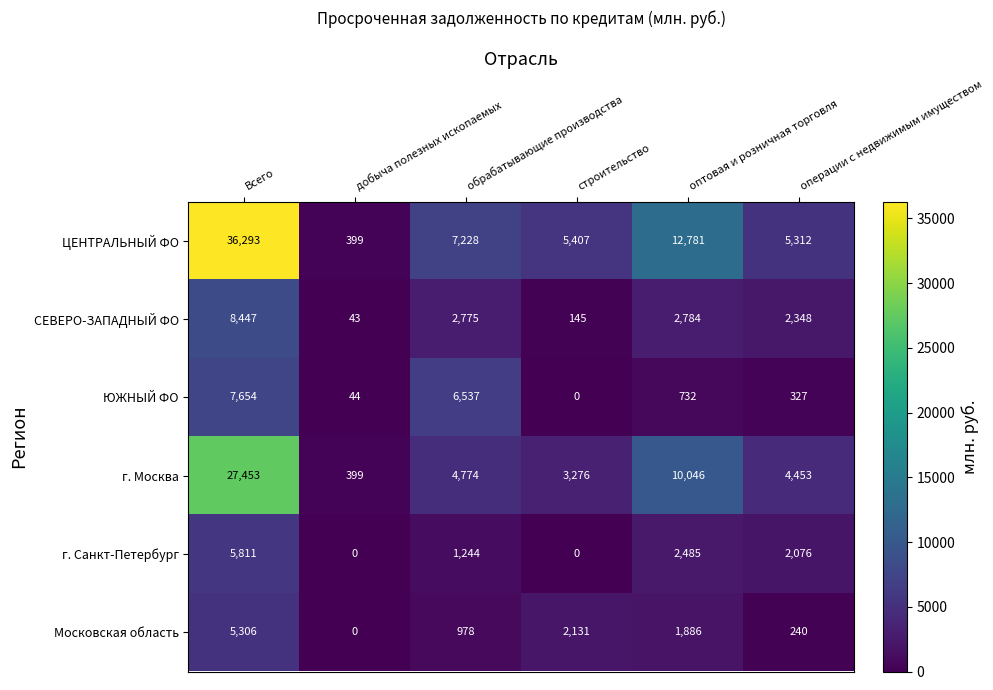

Which series has the largest range (max minus min)?

ЦЕНТРАЛЬНЫЙ ФО